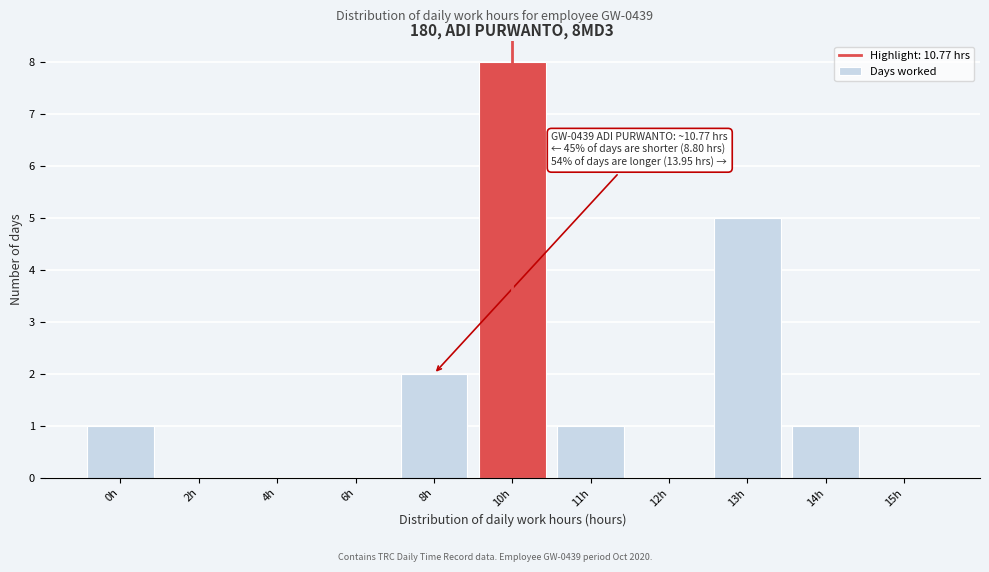

Reading left to right, what are all the values shown in this chart?

0h=1	2h=0	4h=0	6h=0	8h=2	10h=8	11h=1	12h=0	13h=5	14h=1	15h=0